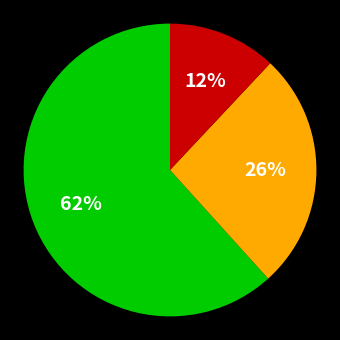

Is there any slice that represents more than half of the pie?

Yes